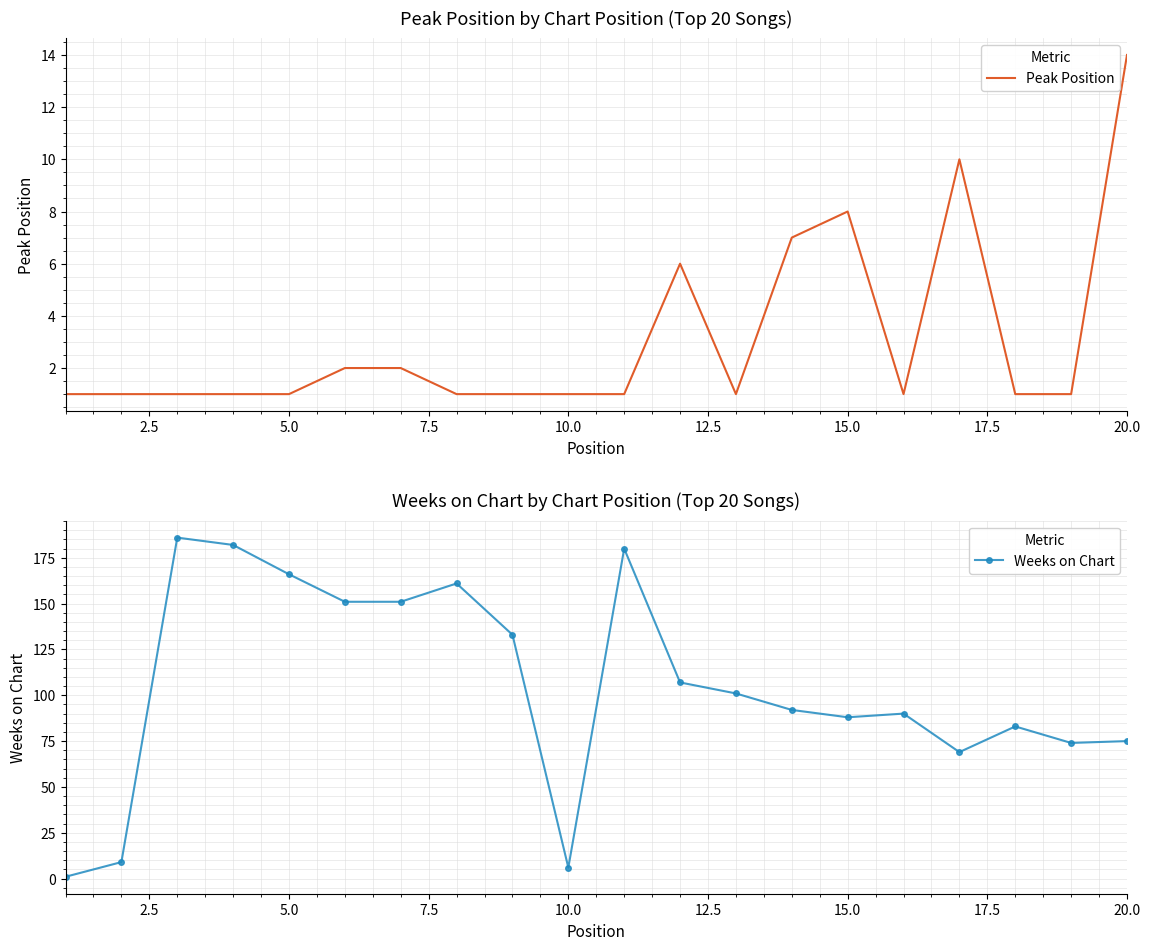

True or false: Peak Position has a value of 1 at 10.0.

True